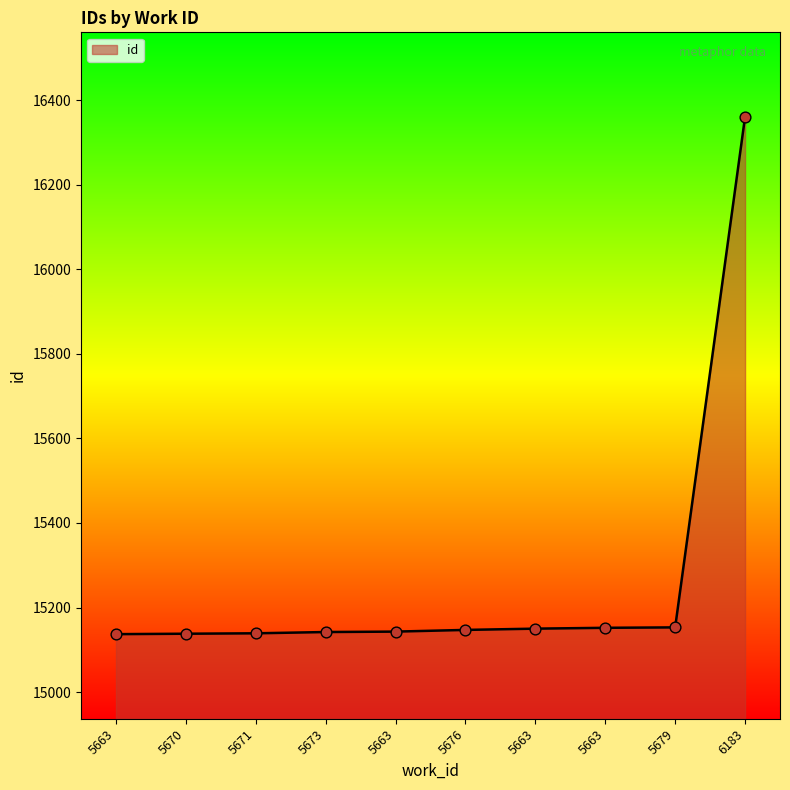

How many lines are shown in the chart?

1